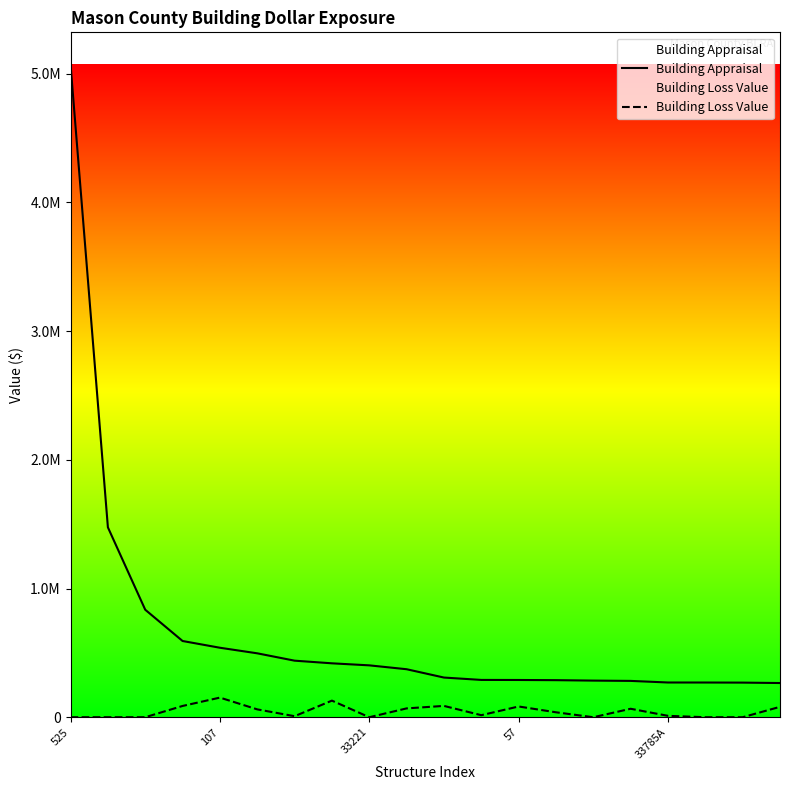

The Building Appraisal series shows 198341.6 at 10. True or false?

False